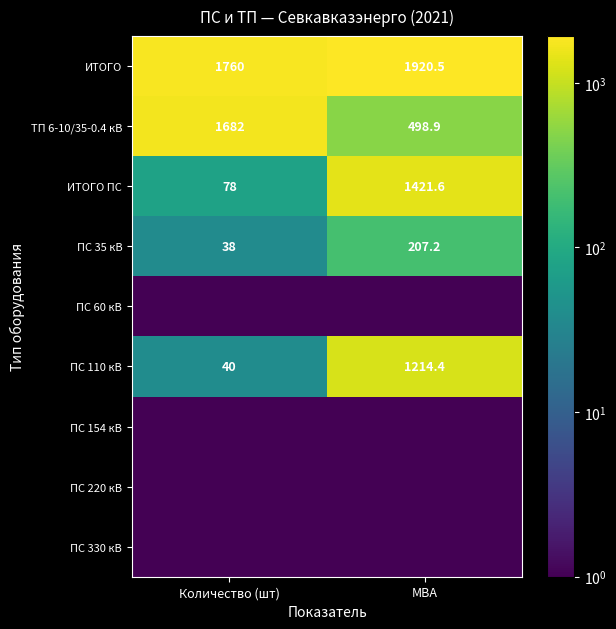

List the labels in order of ИТОГО value, smallest first.

Количество (шт), МВА